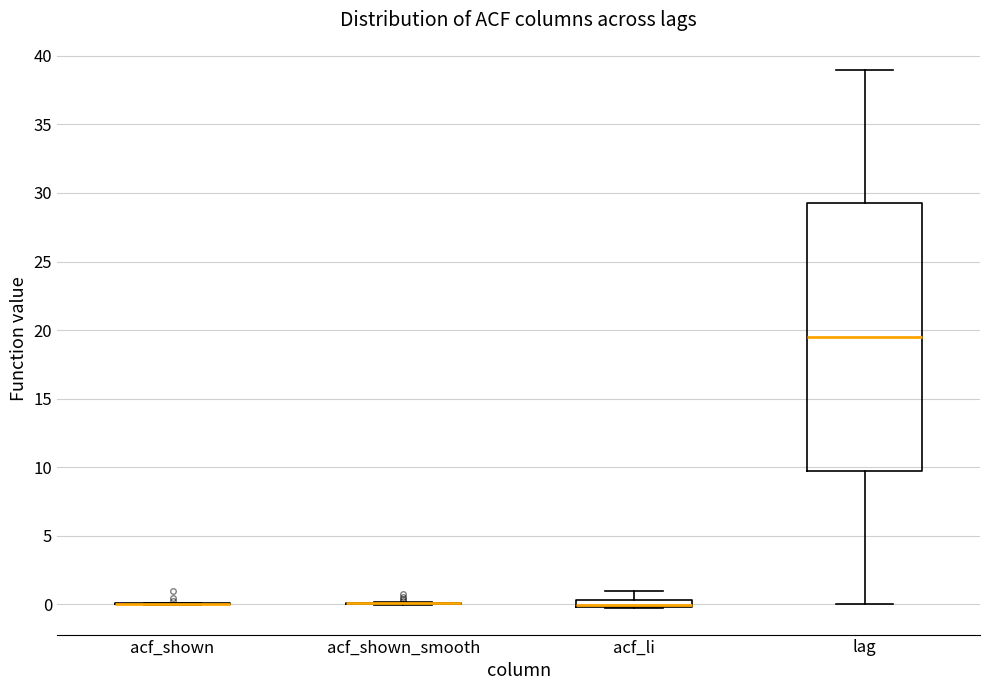

Comparing the boxes themselves (not the whiskers), which one is the tallest?

lag